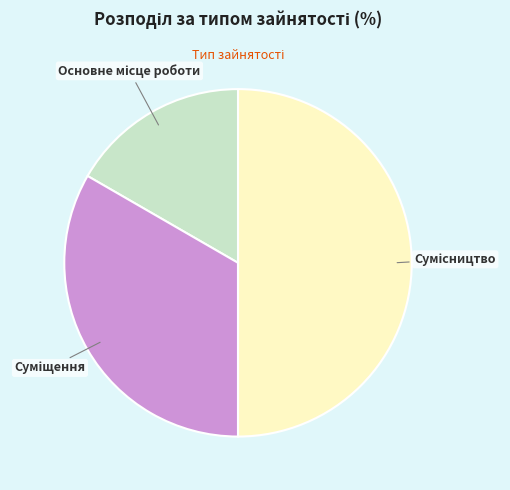

What percentage is NOT represented by Сумісництво?

50.0%